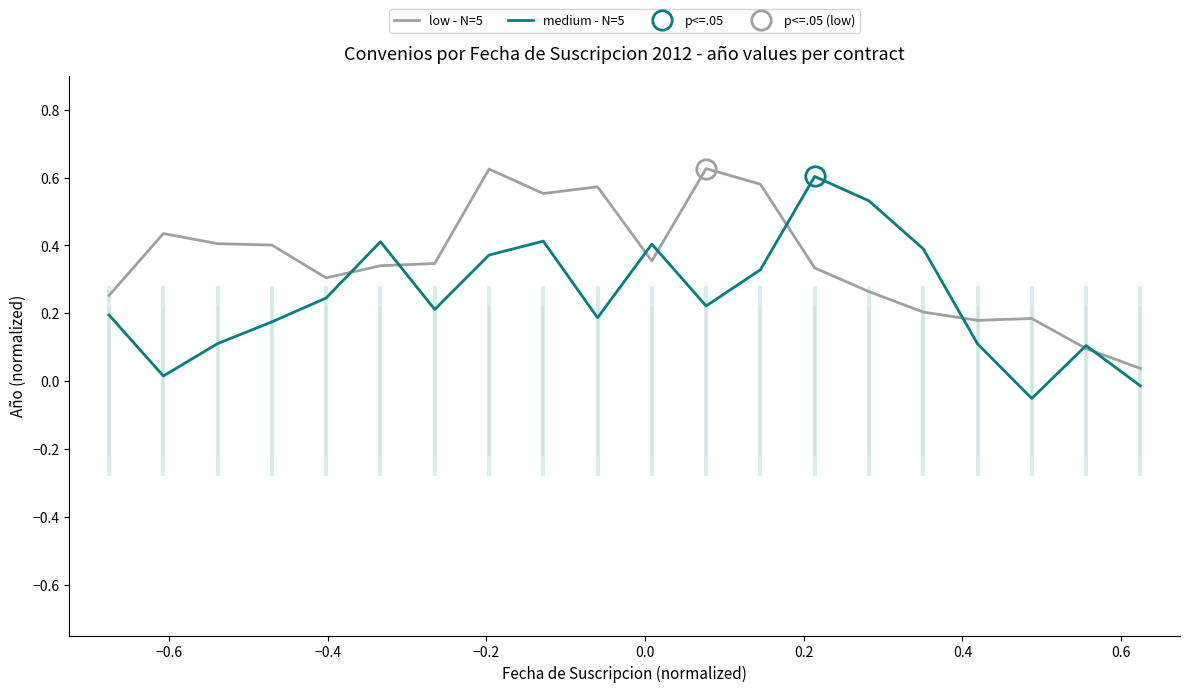

How many categories are shown in the chart?

20